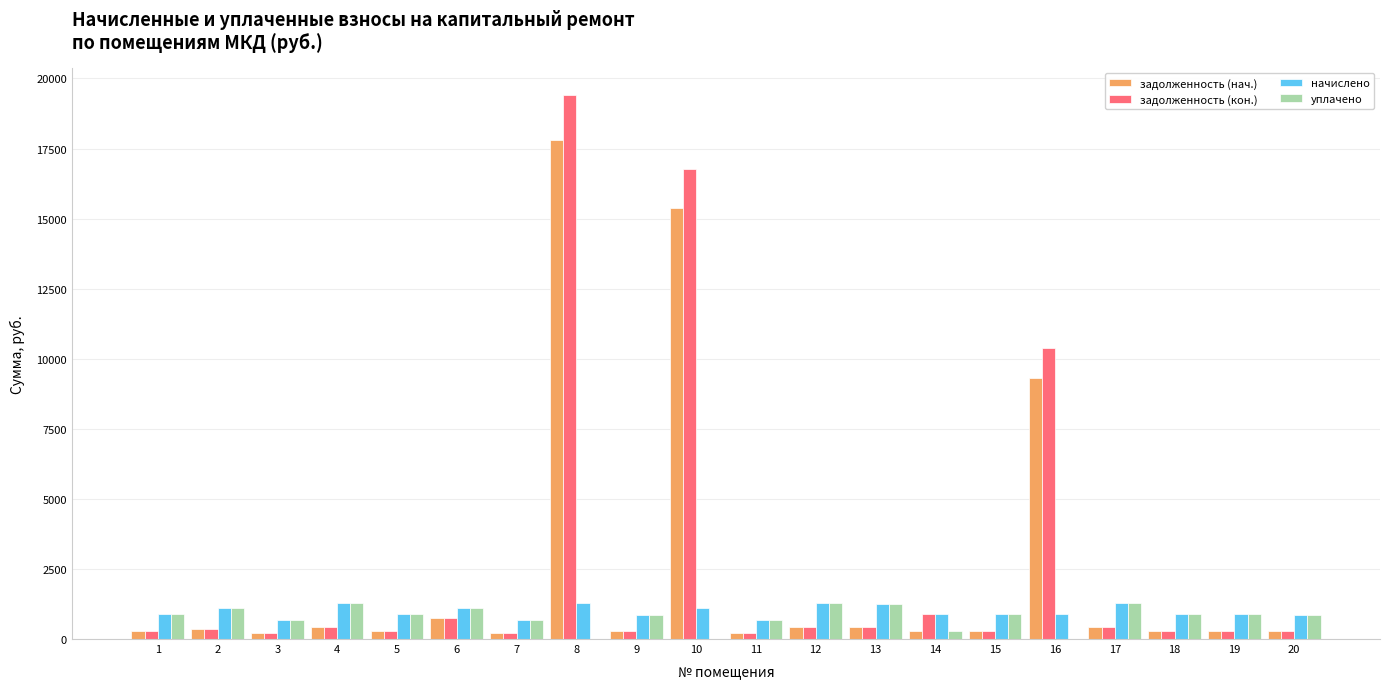

How many data points does each series have?

20